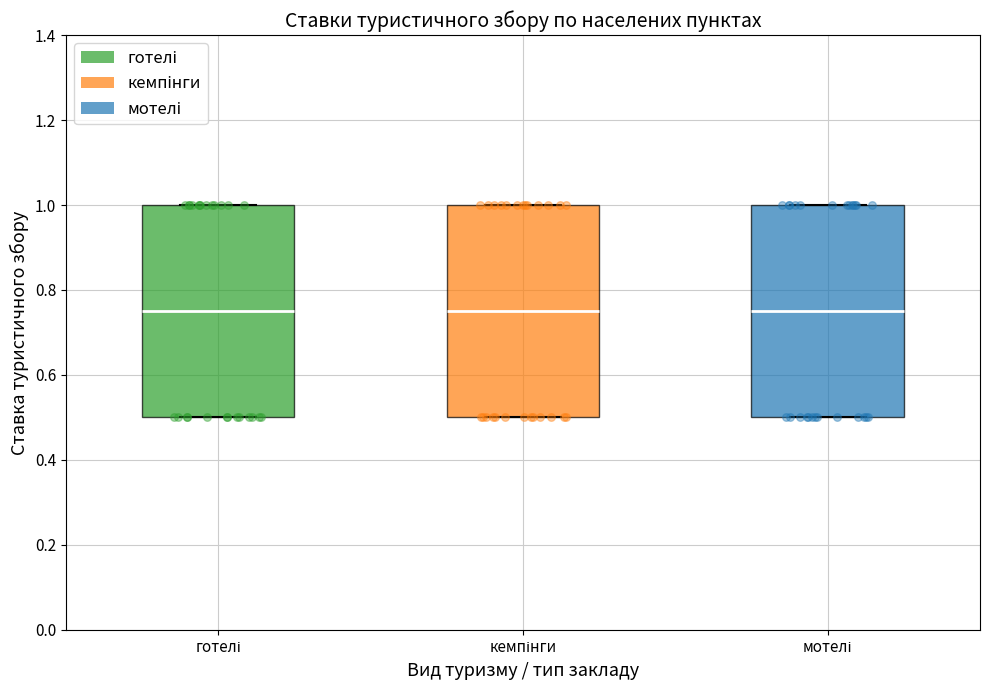

Where is the lower edge of the box for кемпінги on the y-axis? The values are not printed on the chart, so give them approximately, as read against the axis.

0.50